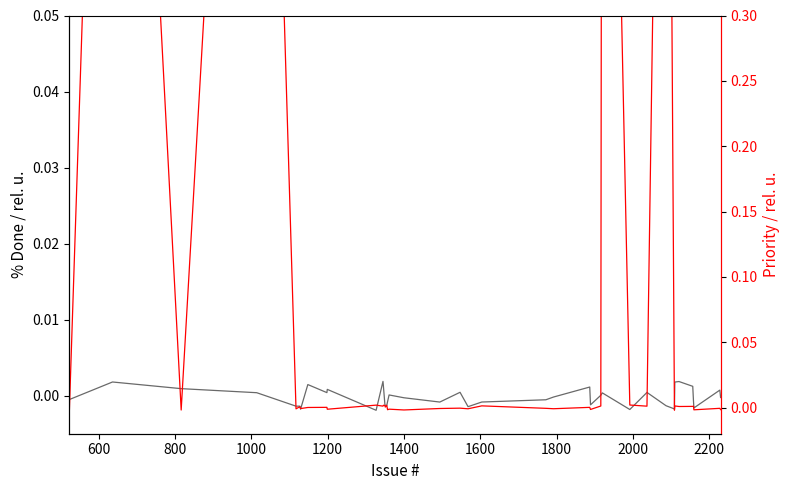

True or false: % Done has more than 0 interior local peaks.

True